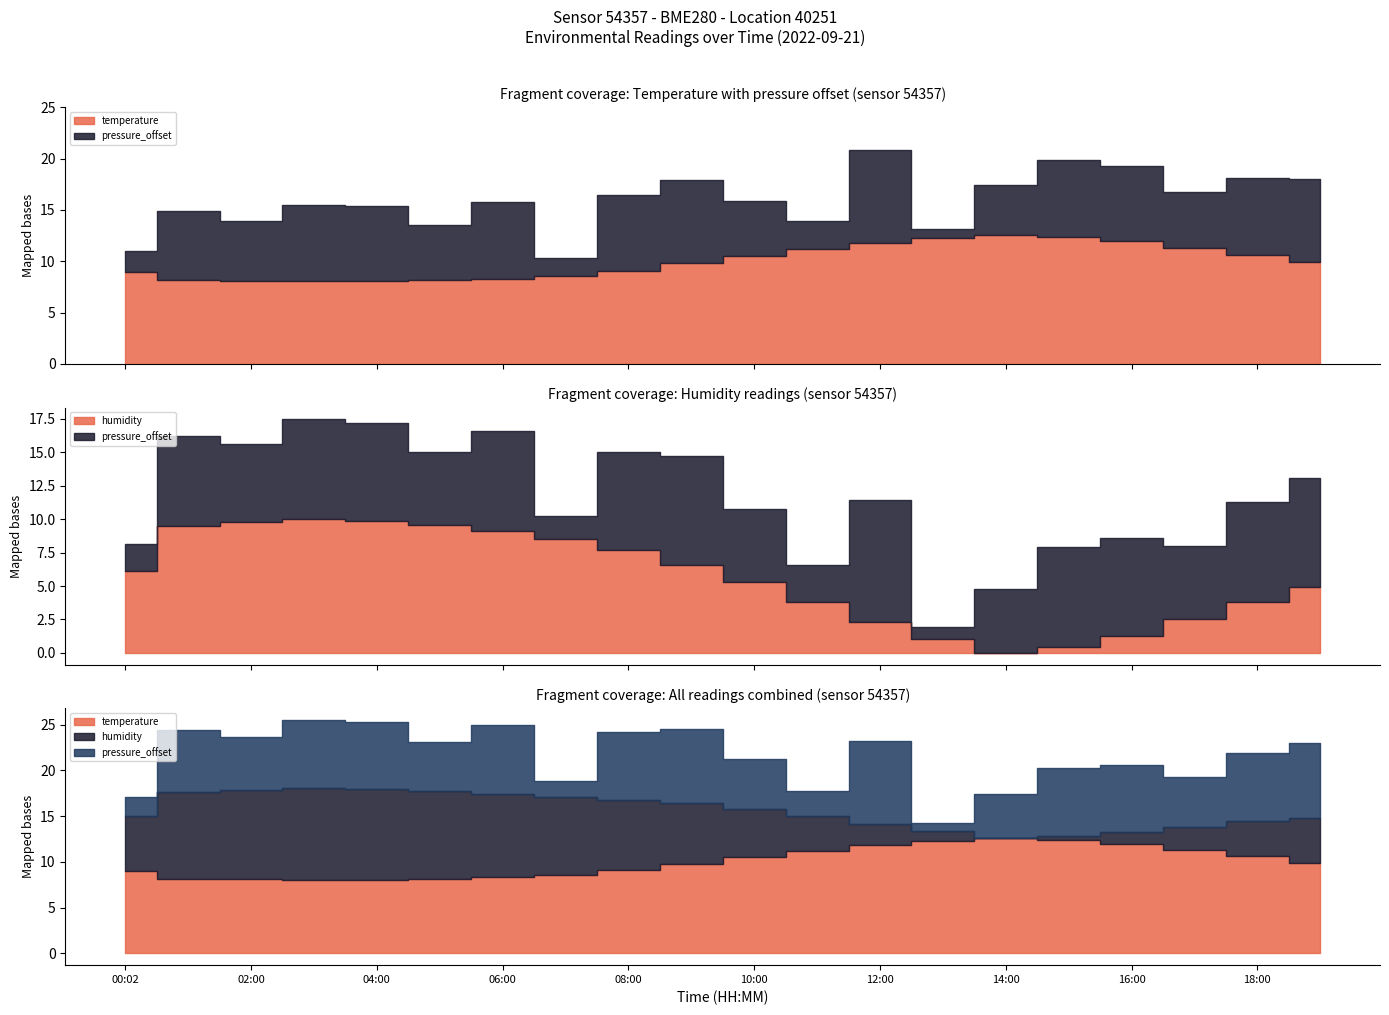

Rank the categories by temperature value from highest to lowest.

14:00, 15:00, 13:00, 16:00, 12:00, 17:00, 11:00, 18:00, 10:00, 19:00, 09:00, 08:00, 00:02, 07:00, 06:00, 01:00, 05:00, 02:00, 04:00, 03:00